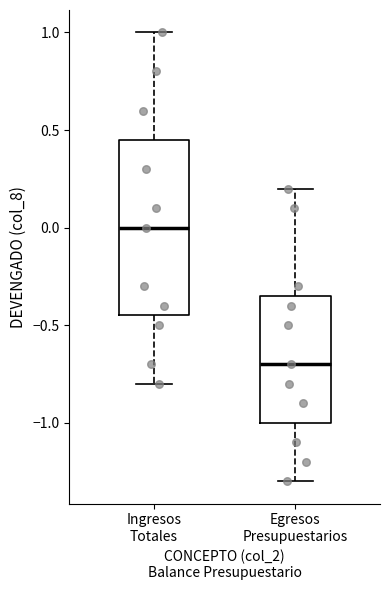

Where does the upper whisker of the box for Ingresos Totales end on the y-axis? The values are not printed on the chart, so give them approximately, as read against the axis.

1.00